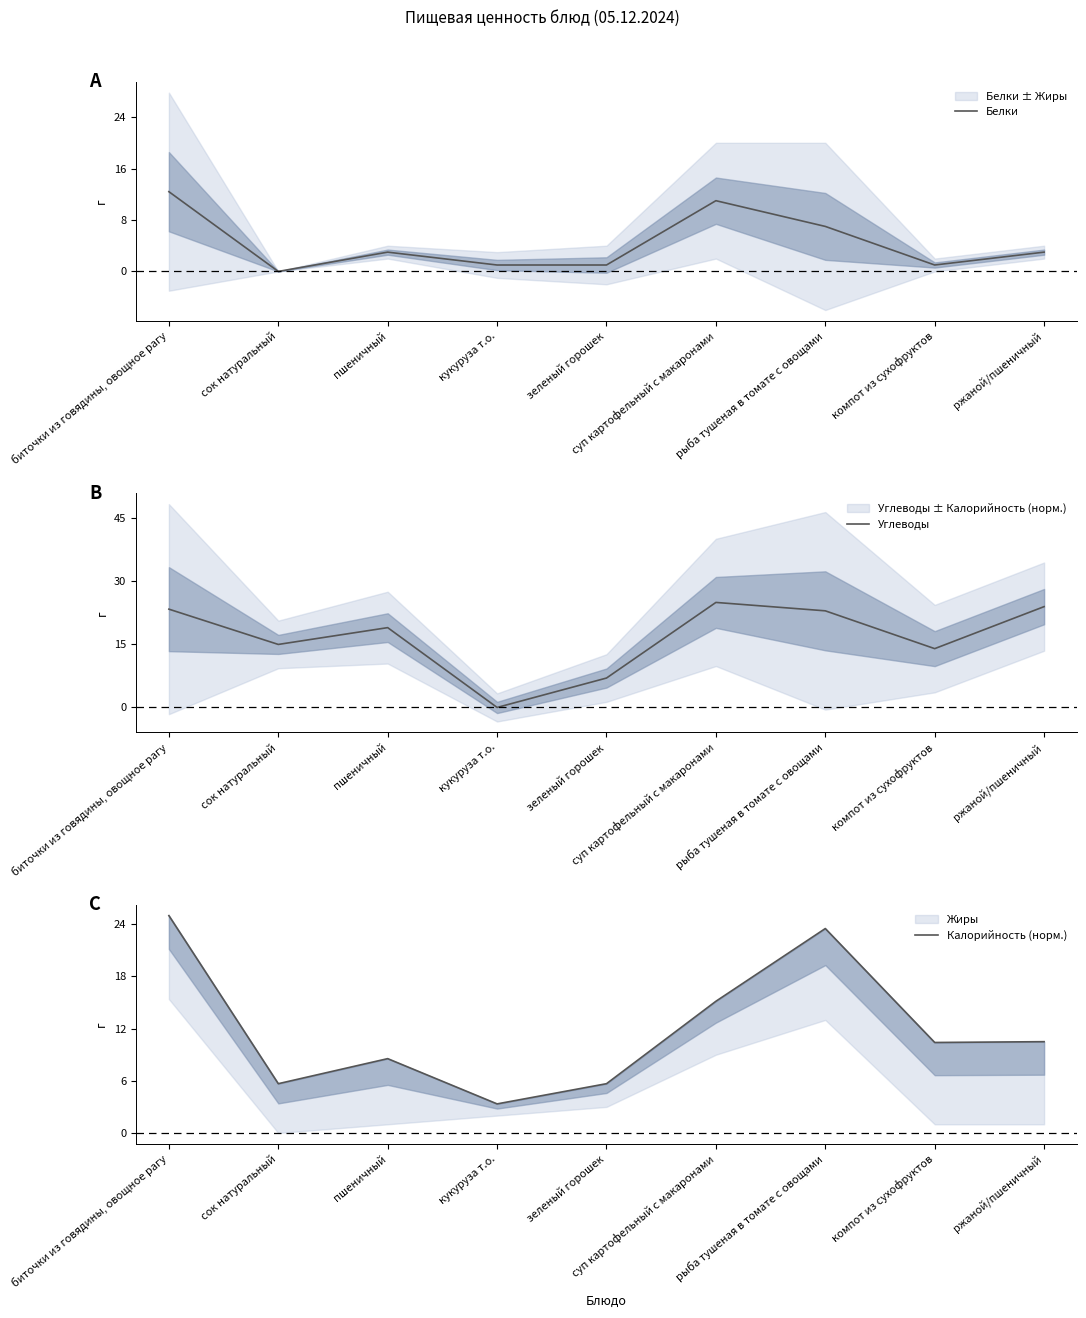

True or false: Углеводы has more than 2 points higher than both neighbors.

False